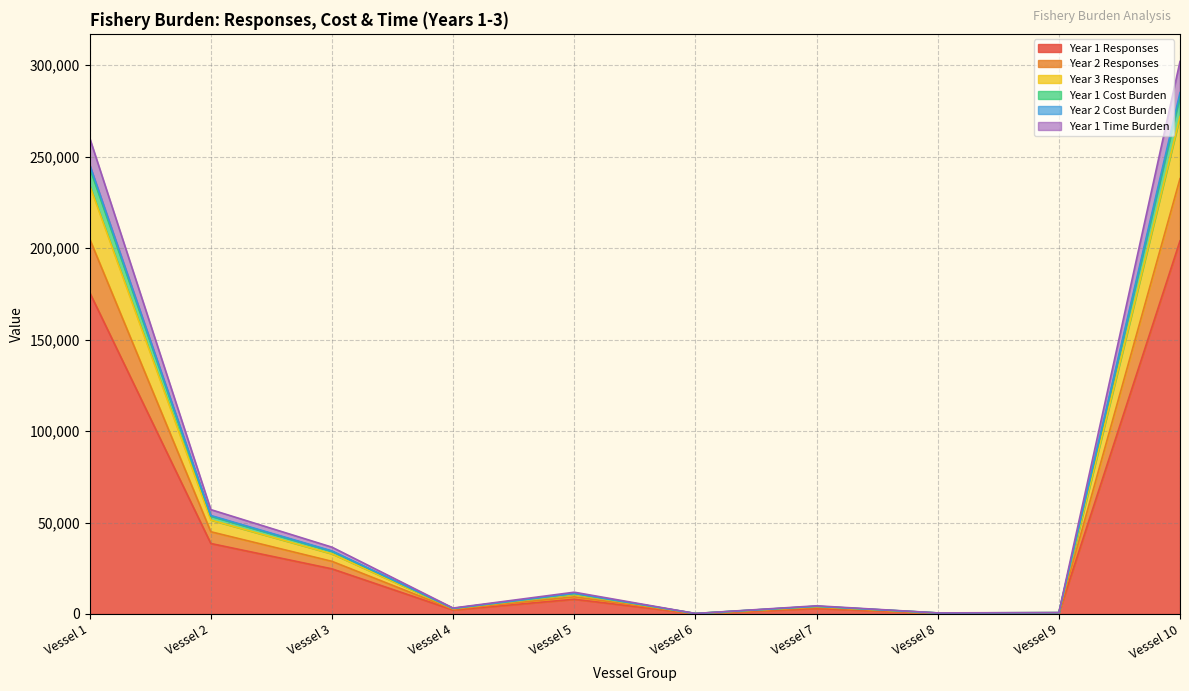

Rank the categories by Year 2 Responses value from lowest to highest.

Vessel 6, Vessel 8, Vessel 9, Vessel 4, Vessel 7, Vessel 5, Vessel 3, Vessel 2, Vessel 1, Vessel 10